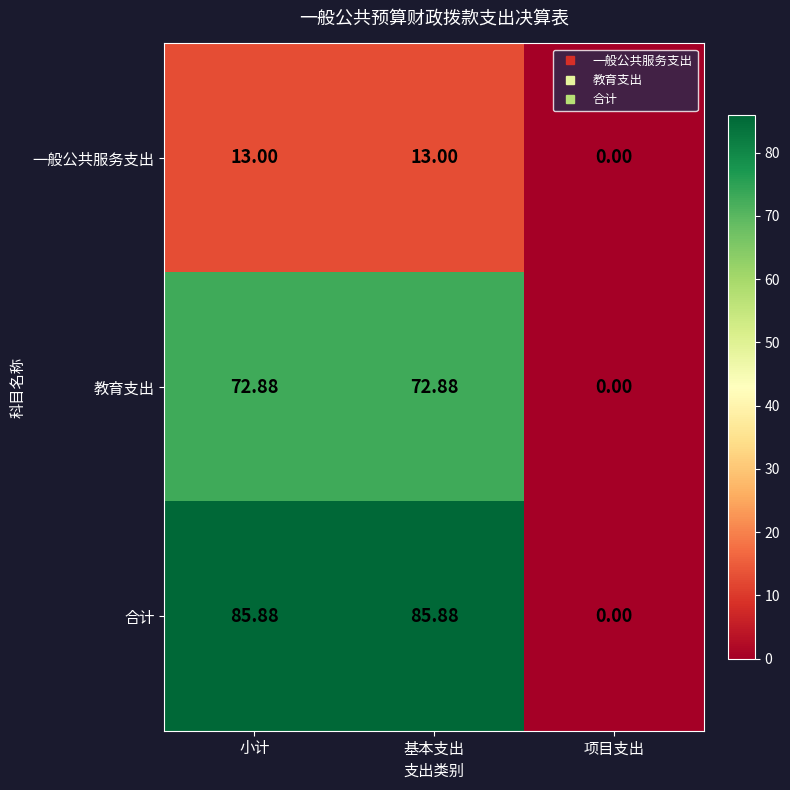

Rank the series by their maximum value, from highest to lowest.

合计, 教育支出, 一般公共服务支出